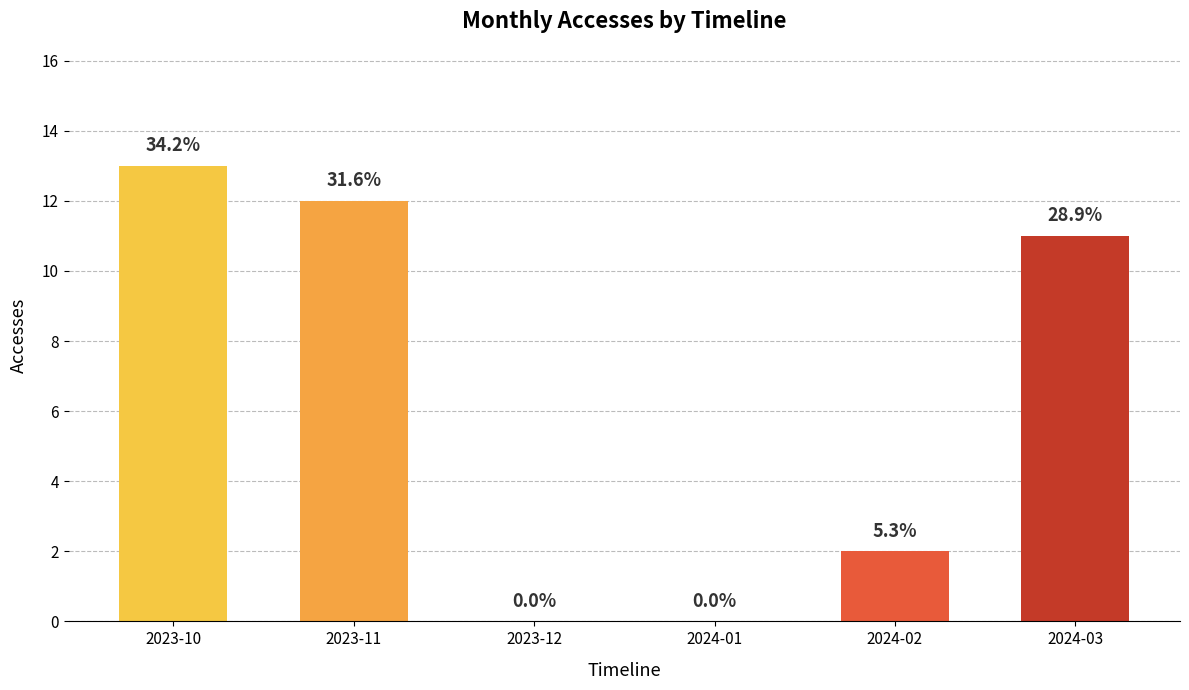

List the labels in order of value, smallest first.

2023-12, 2024-01, 2024-02, 2024-03, 2023-11, 2023-10